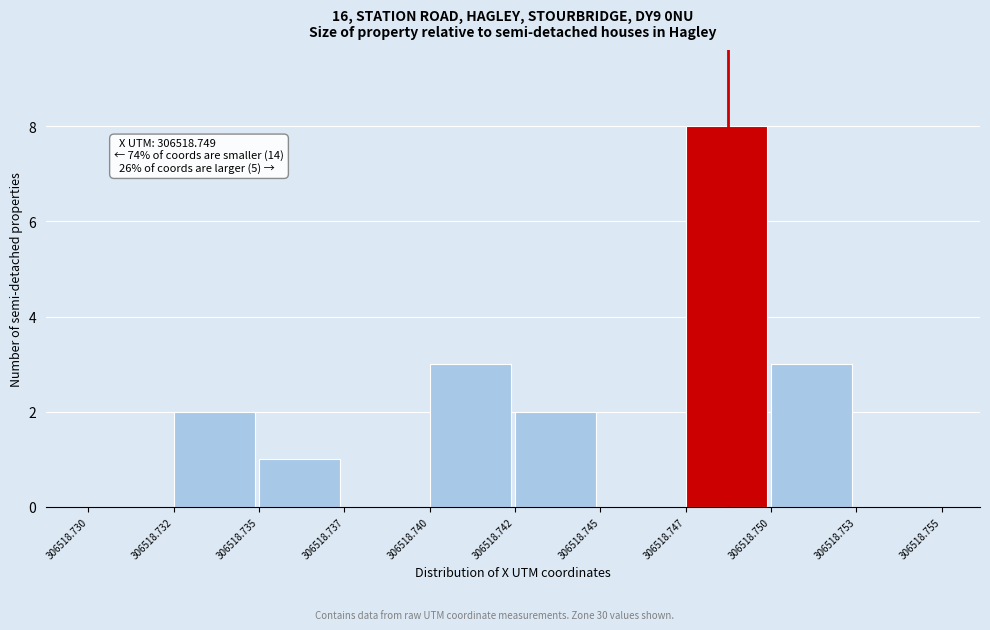

Which range on the x-axis has the tallest bar?

306518.747 to 306518.750